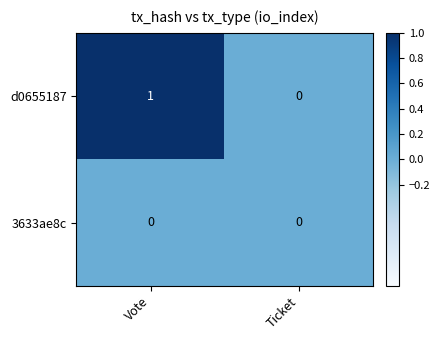

At which label does d0655187 reach its peak?

Vote